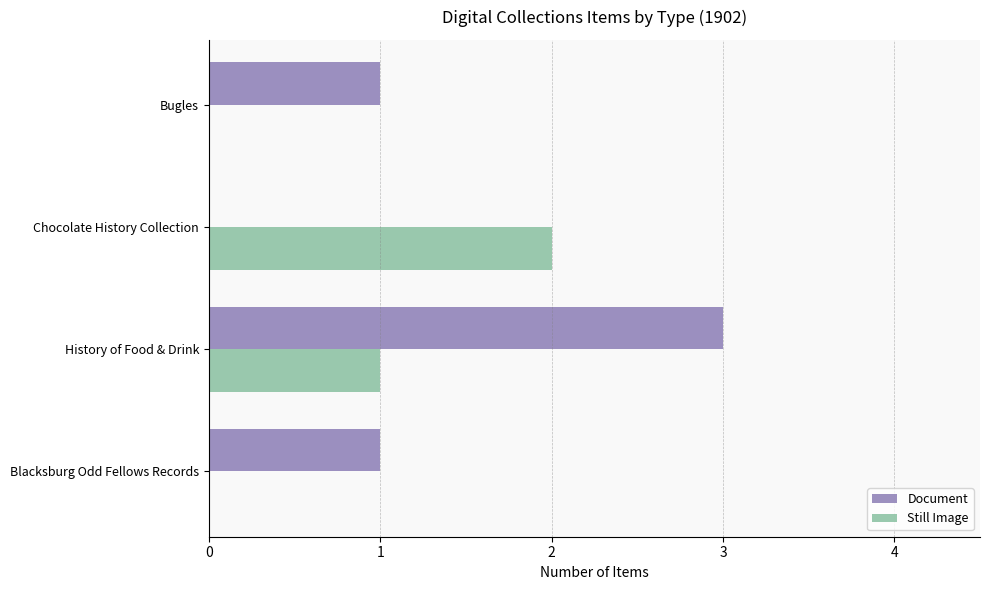

At which category is the sum across all series the highest?

History of Food & Drink